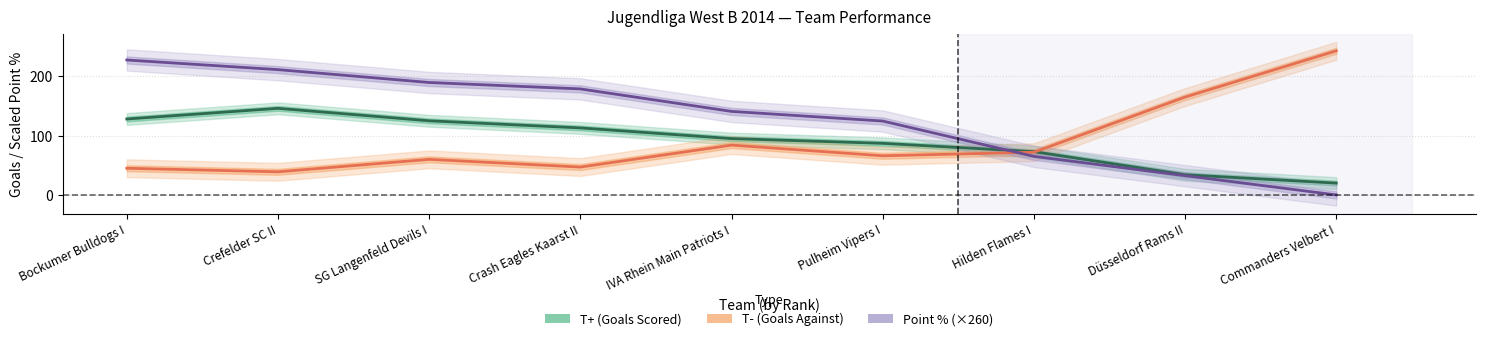

Rank the series at Commanders Velbert I from lowest to highest value.

Point % (×260), T+ (Goals Scored), T- (Goals Against)